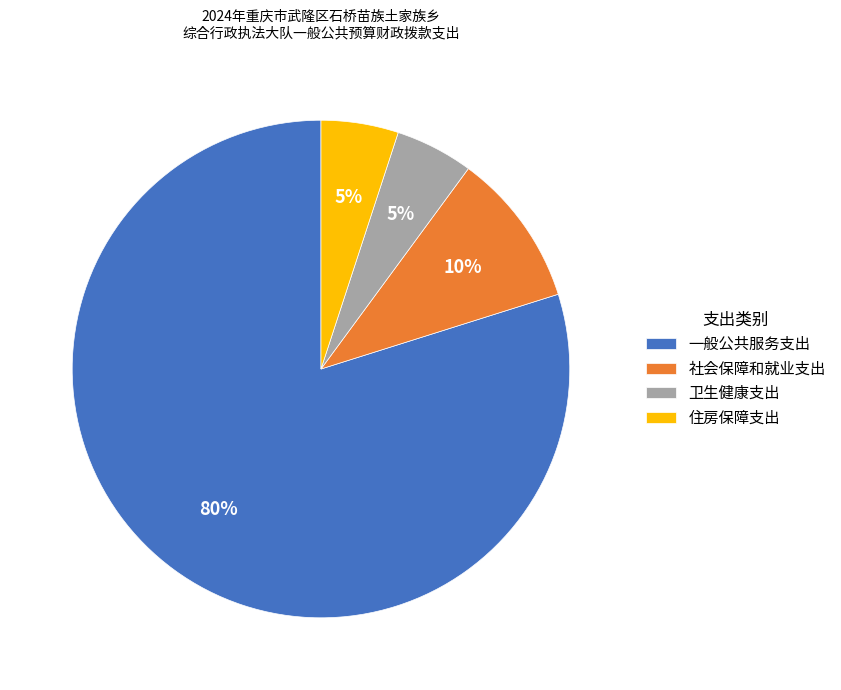

To the nearest percent, what percentage of the pie is 社会保障和就业支出?

10%